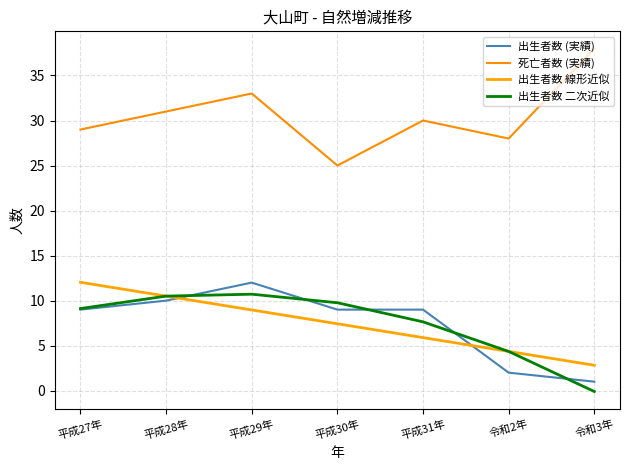

True or false: 出生者数 線形近似 and 死亡者数 (実績) cross at least once.

False